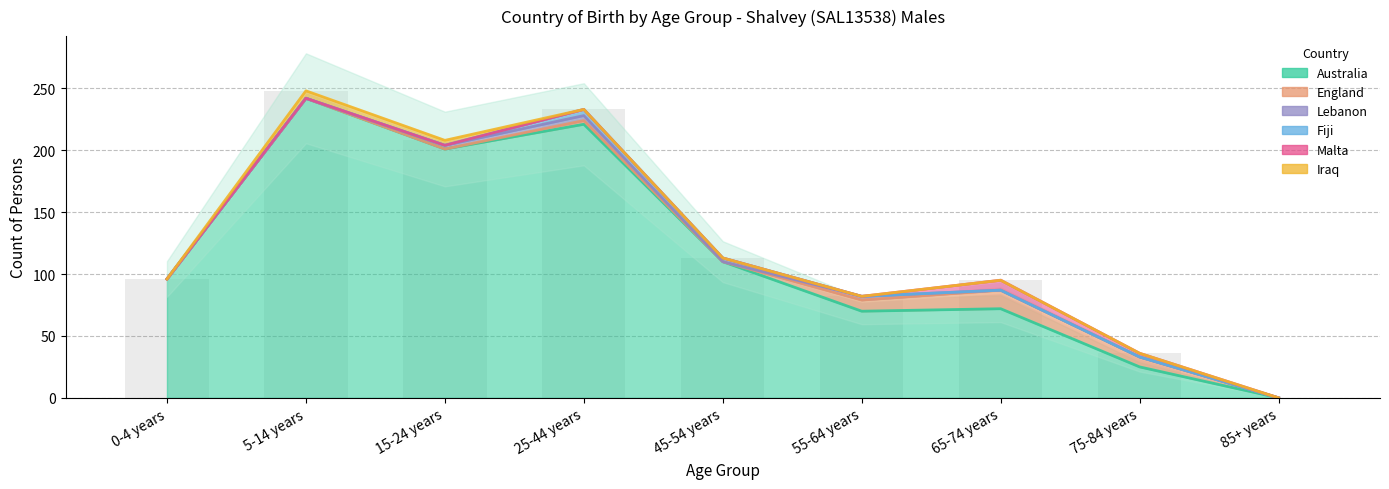

Between 65-74 years and 85+ years, which is larger?

65-74 years